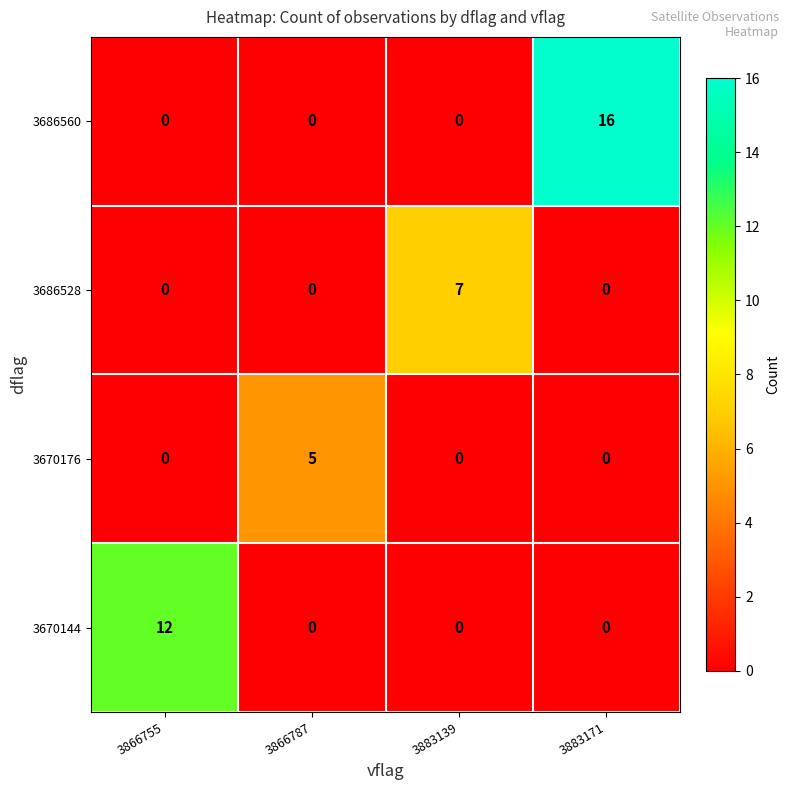

At which category is the sum across all series the highest?

3883171